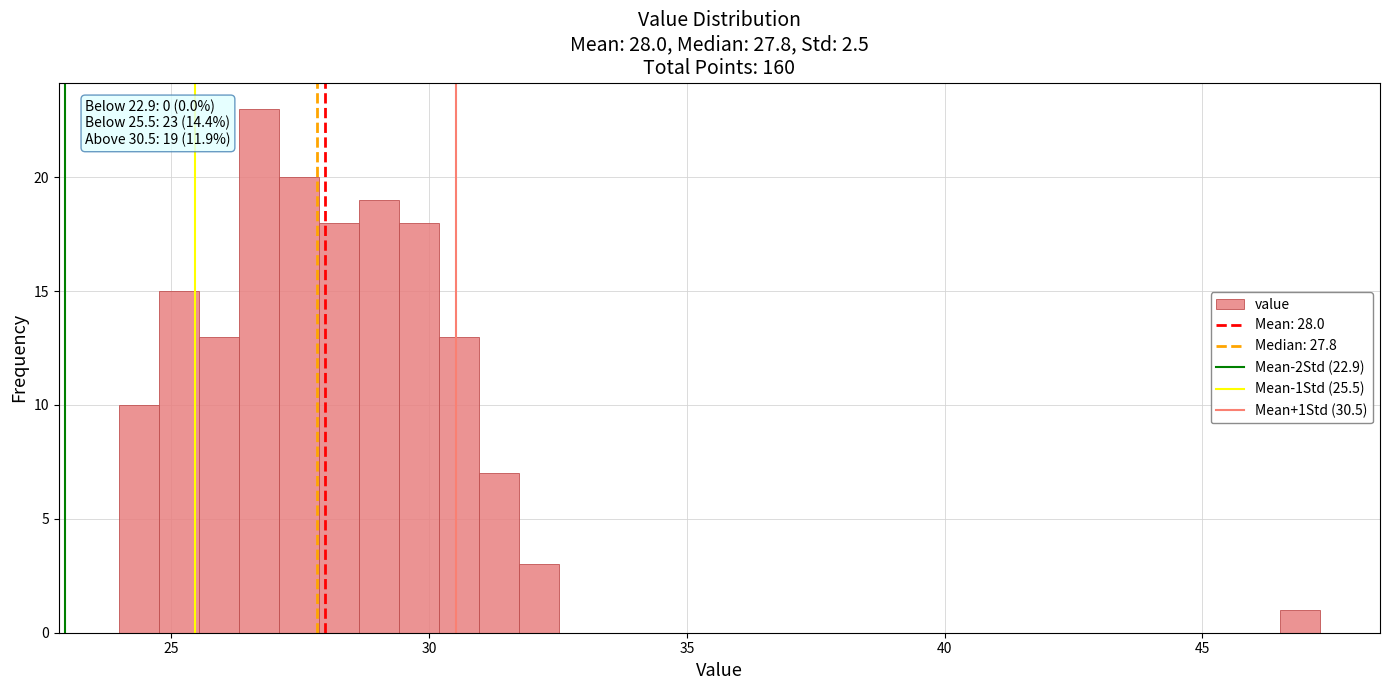

Around what value on the x-axis is the tallest bar? Give the approximate position of its centre, as read against the axis.

26.5